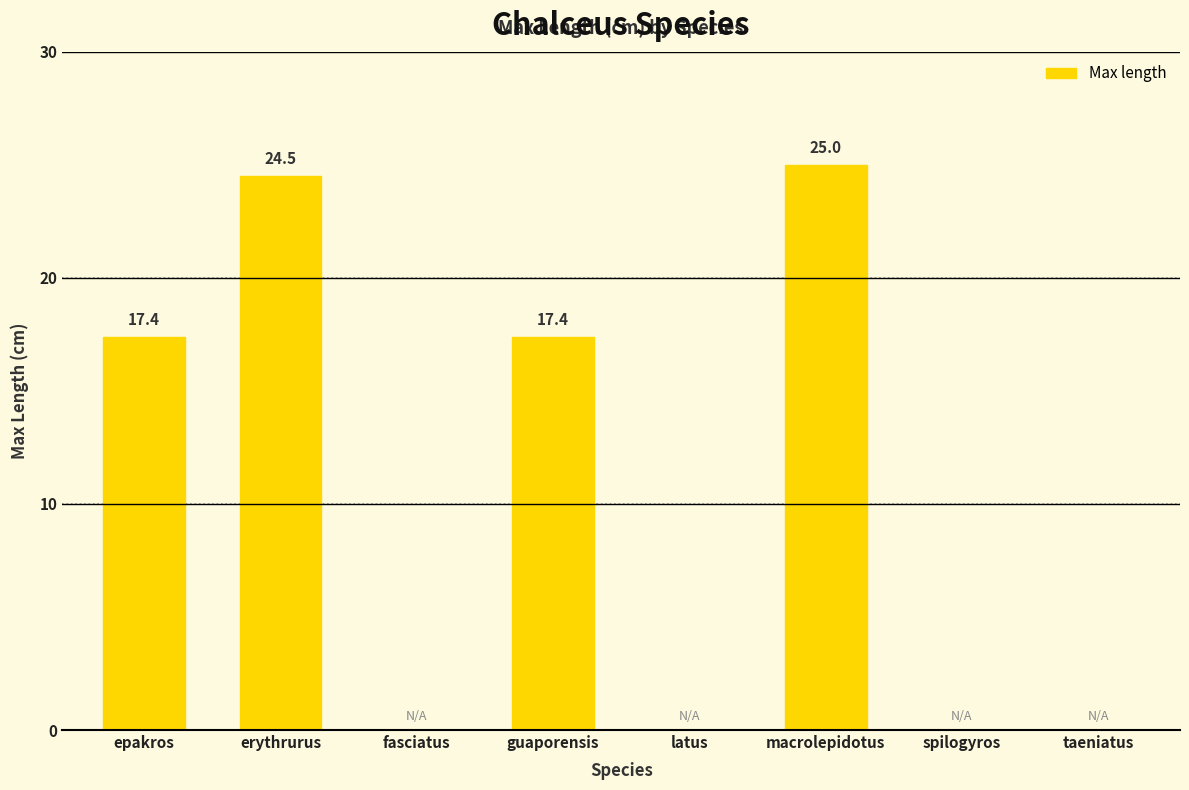

How many data points does each series have?

8